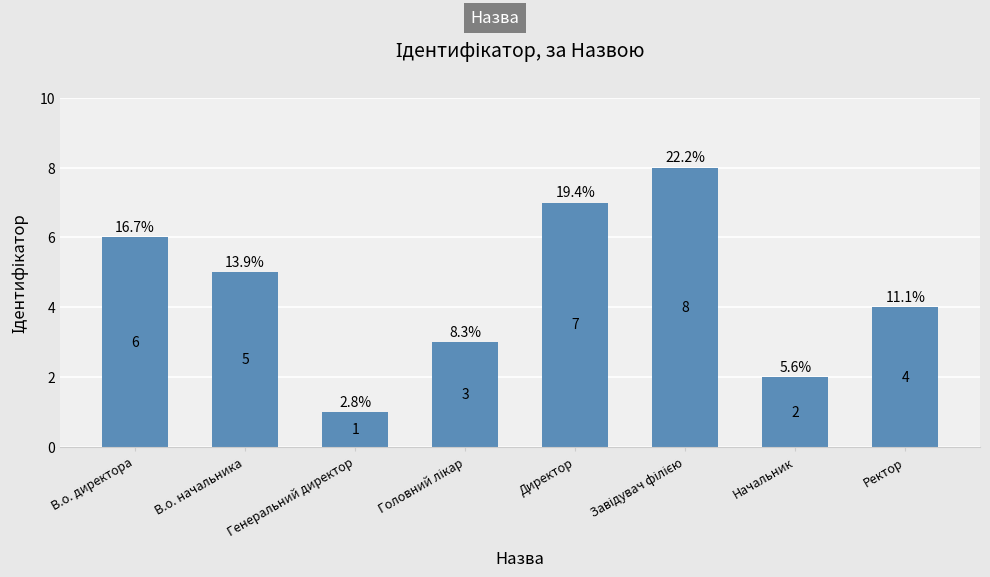

True or false: the data shows 6 at В.о. директора.

True